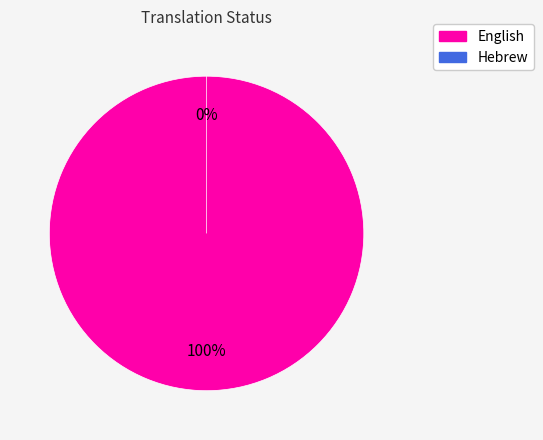

Which category accounts for the majority?

English